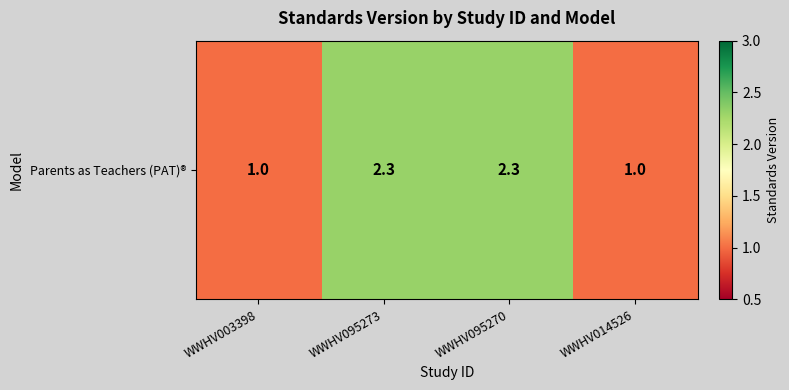

What is the average value?

1.6